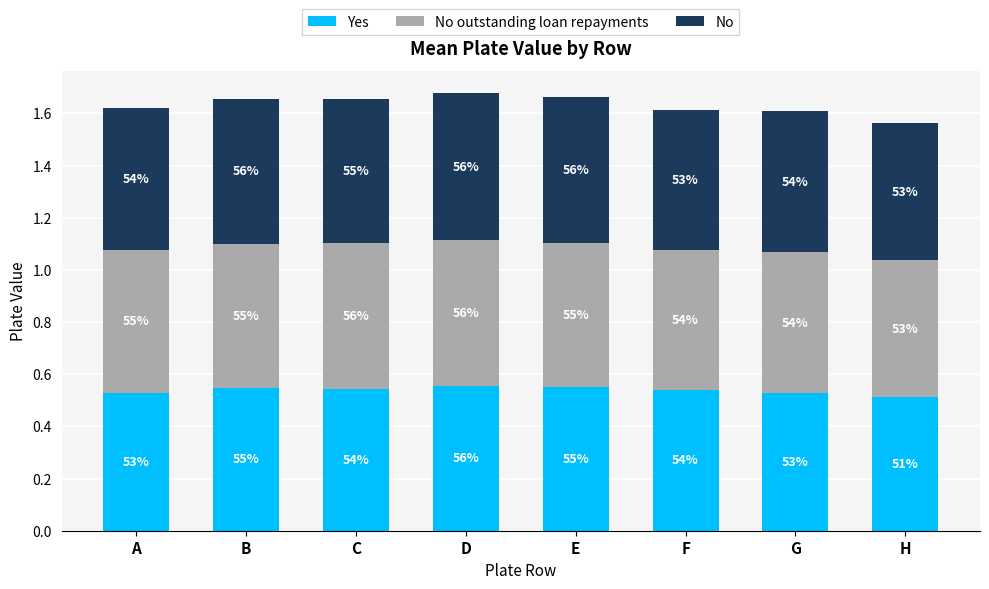

How many bars are there in total?

8